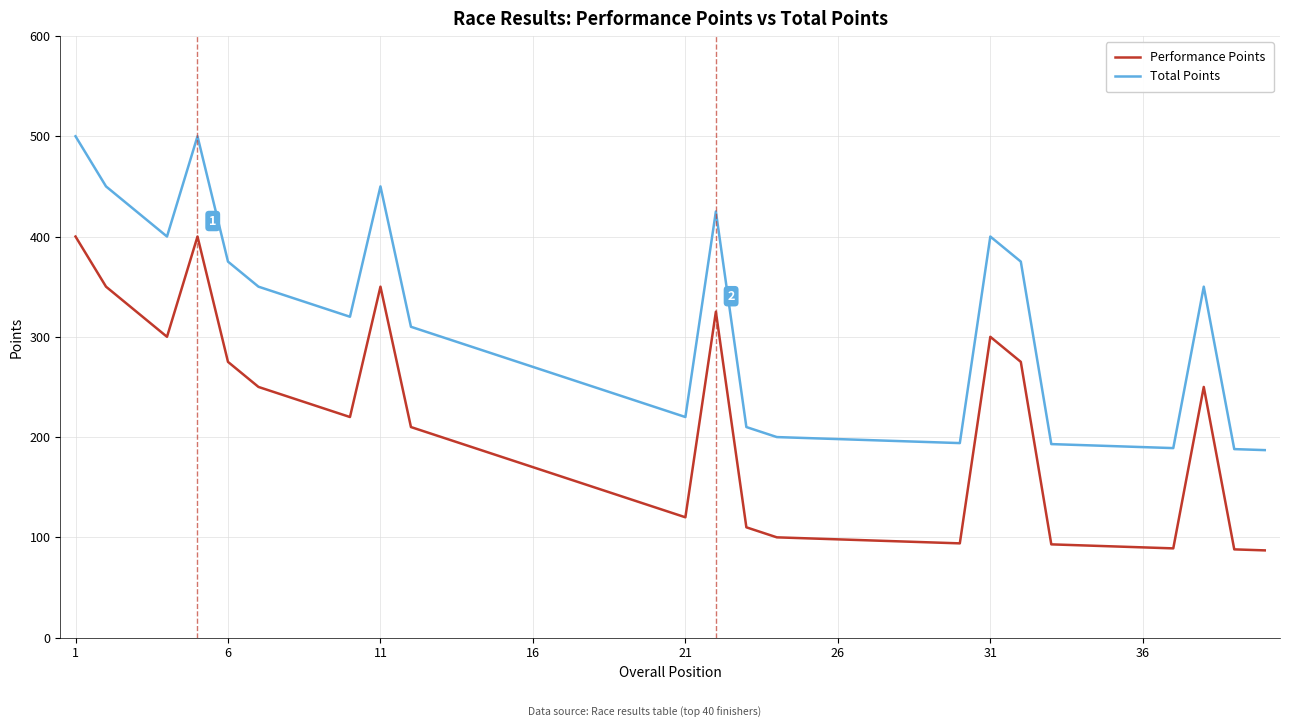

Does the chart display data point markers on the line(s)?

No